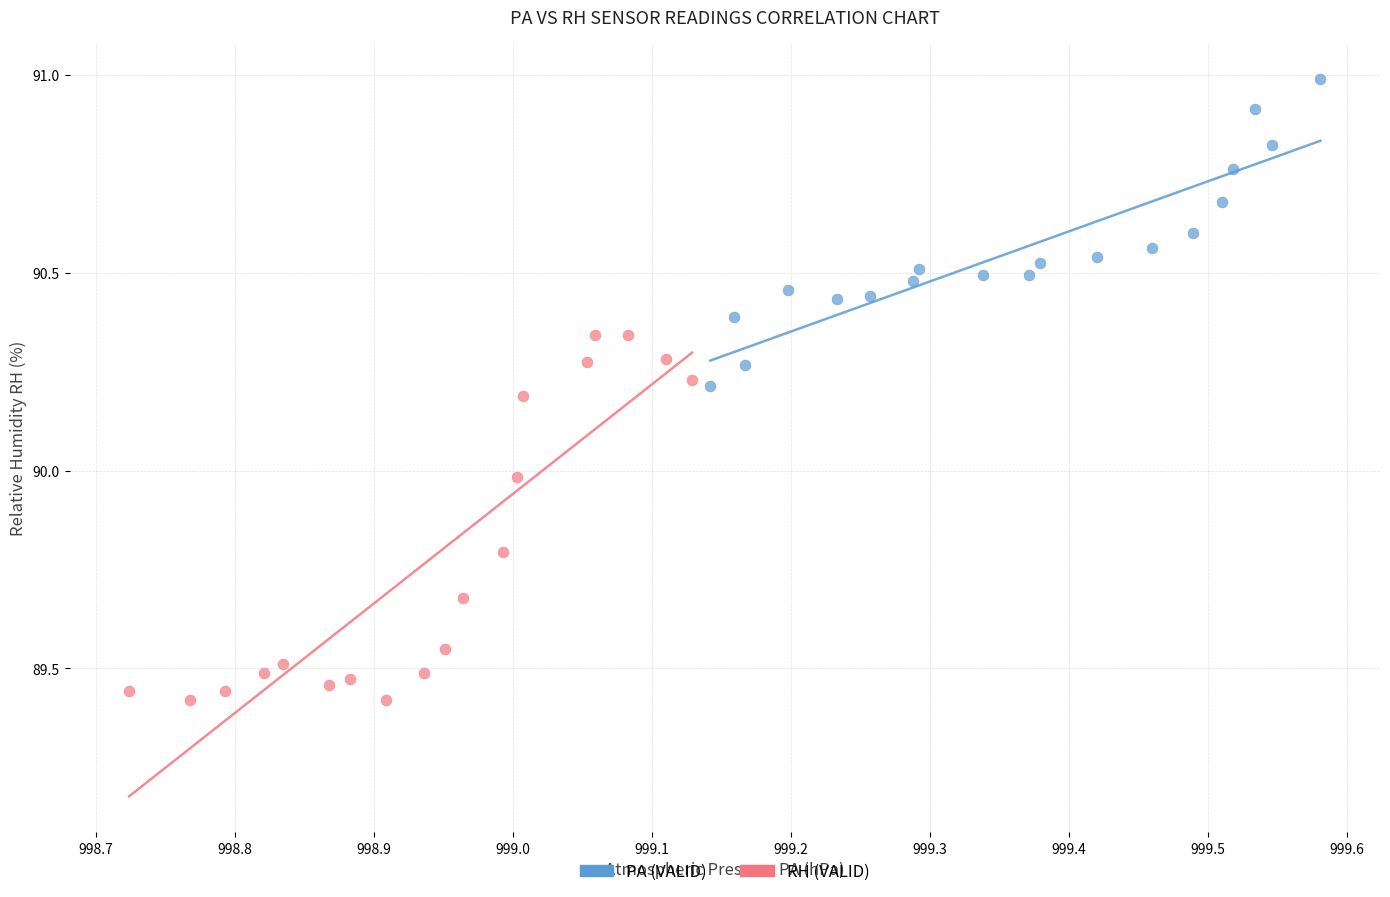

Which series reaches the minimum Y coordinate?

RH (VALID)